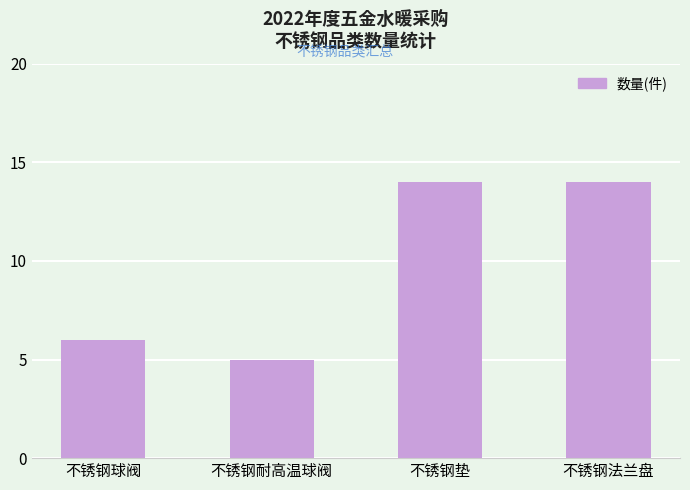

Reading right to left, extract all data points from this chart.

不锈钢法兰盘=14	不锈钢垫=14	不锈钢耐高温球阀=5	不锈钢球阀=6